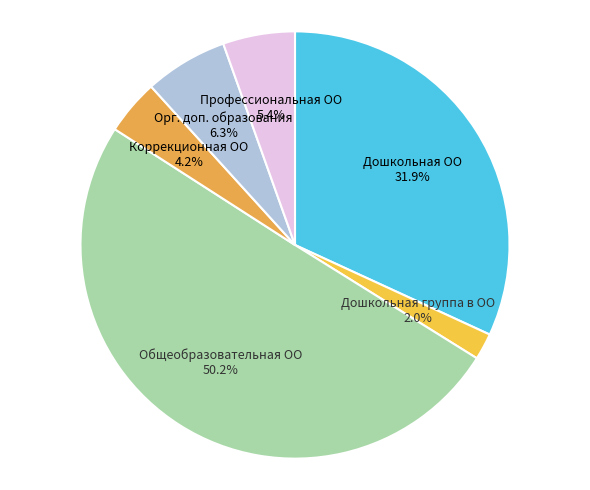

The Дошкольная группа в ОО slice represents 2% of the pie. True or false?

True